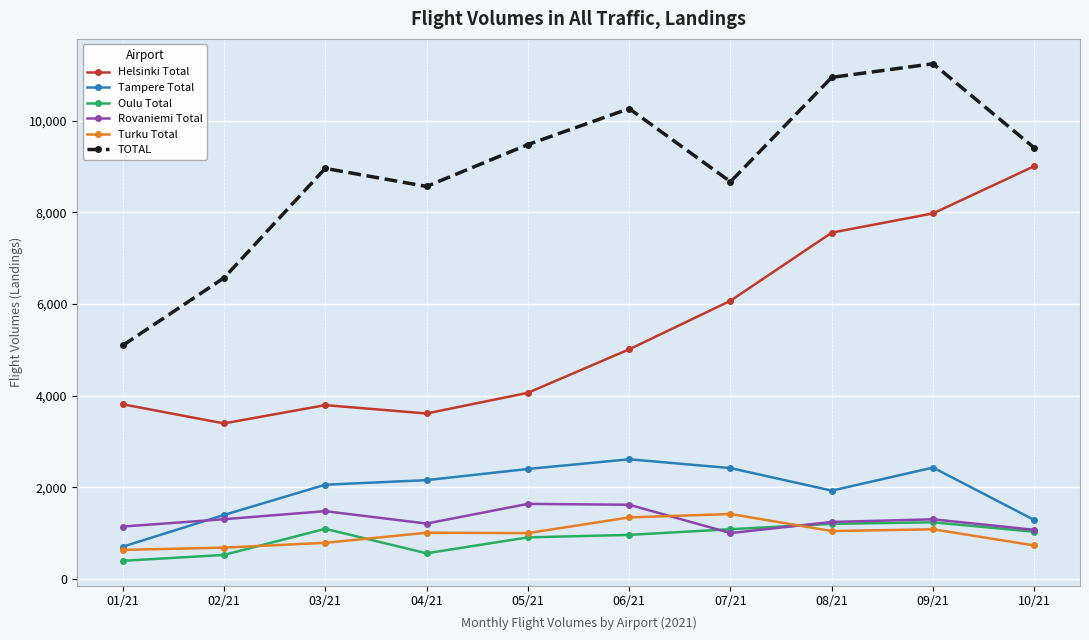

What is the sum of the Rovaniemi Total values at 02/21 and 03/21?

2786